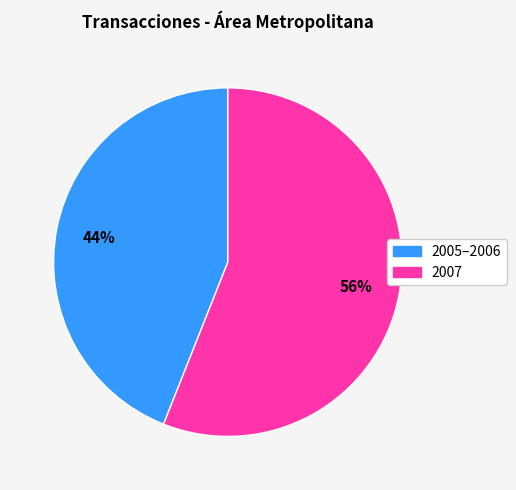

To the nearest percent, what is the average slice percentage?

50%